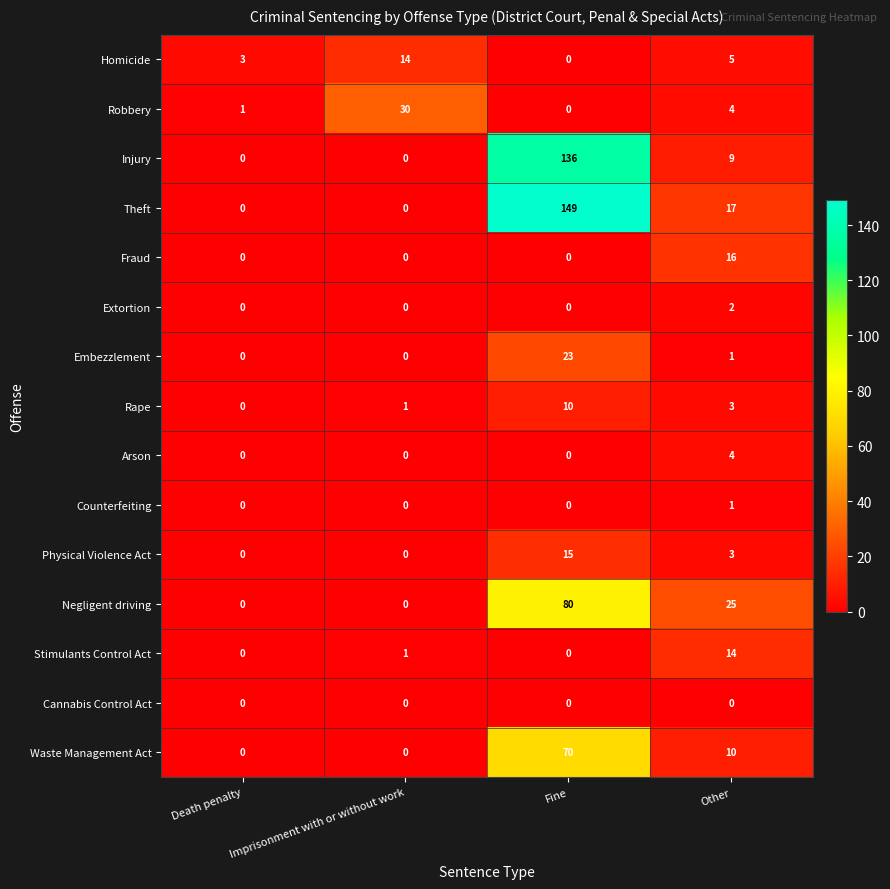

Is the value of Arson at Other greater than the value of Waste Management Act at Other?

No